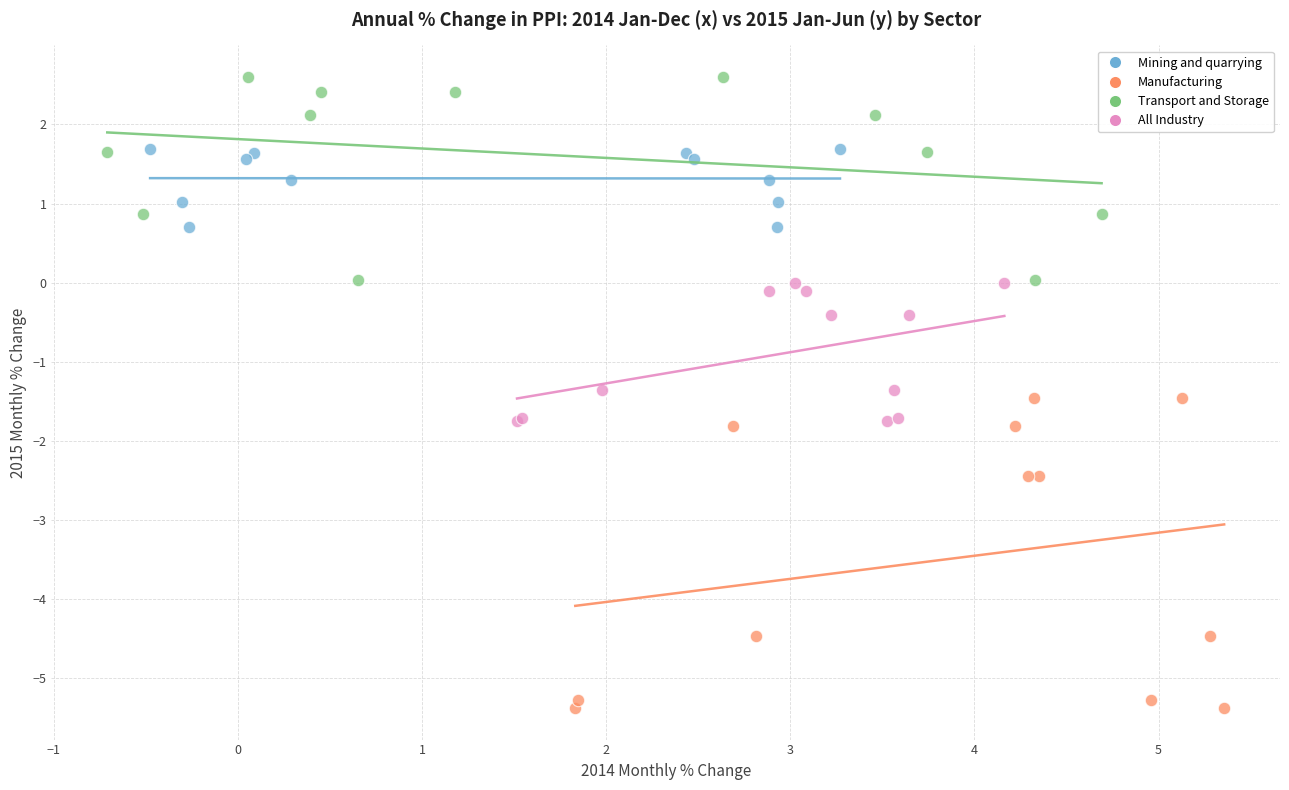

Which series has the largest Y range (max minus min)?

Manufacturing